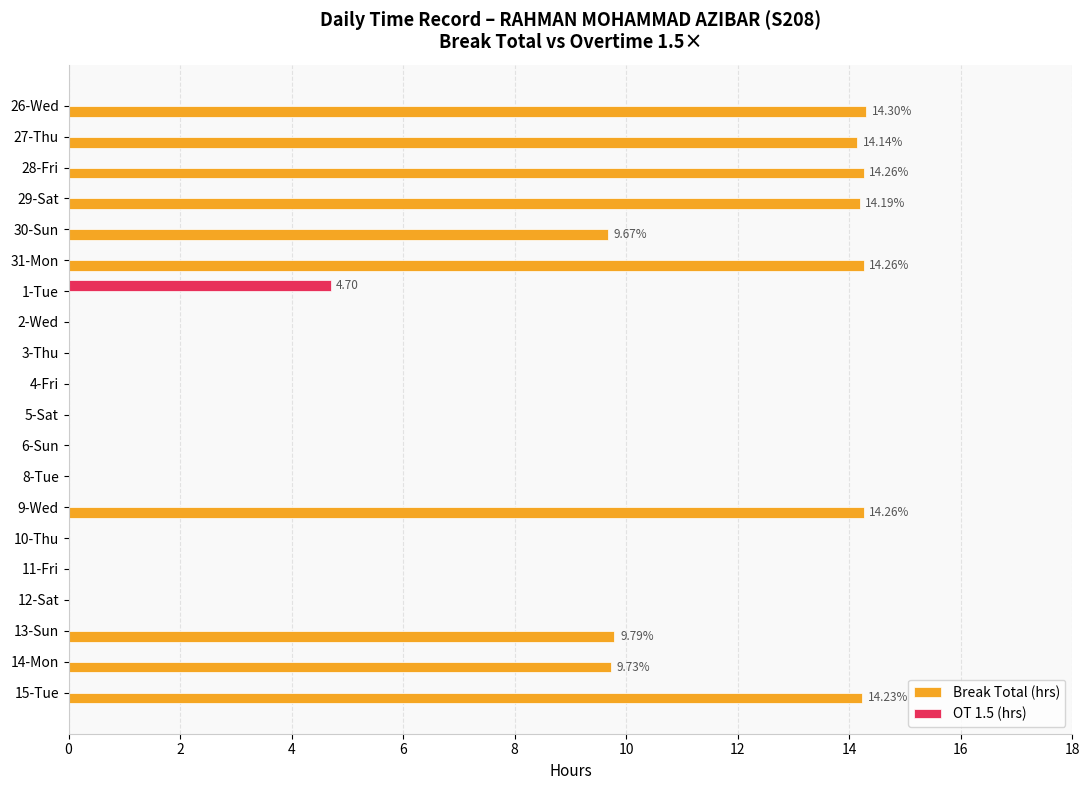

What is the sum of the Break Total (hrs) values at 13-Sun and 27-Thu?

23.9